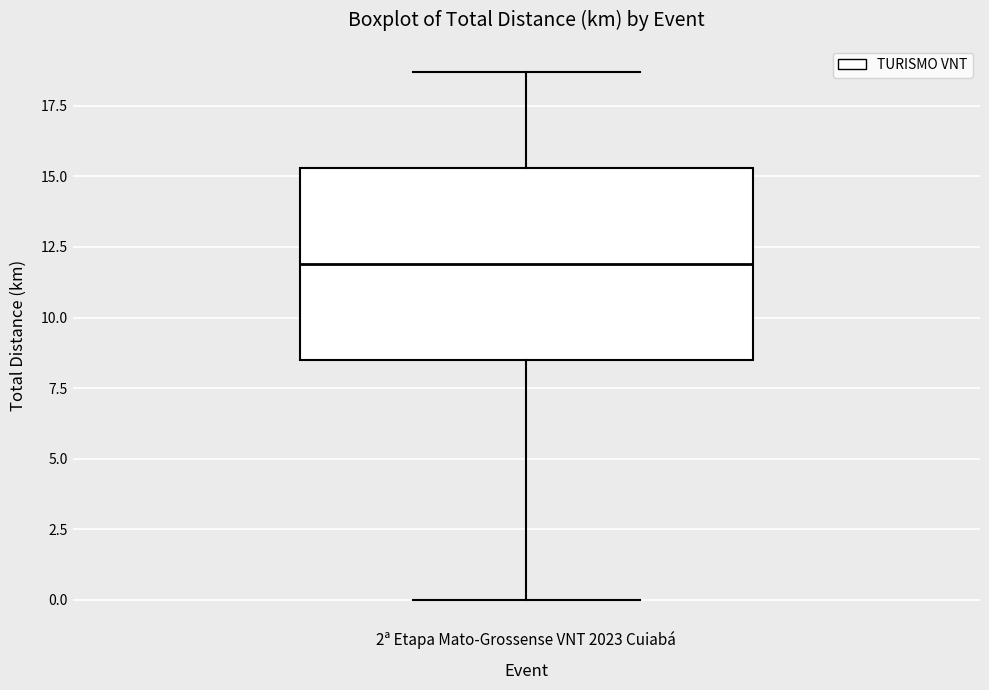

Read this box plot against the y-axis: the position of the median line, the range covered by the box, and the ends of both whiskers. The values are not printed on the chart, so give them approximately, as read against the axis.

median 12.0, box 8.5 to 15.5, whiskers 0.0 to 18.5